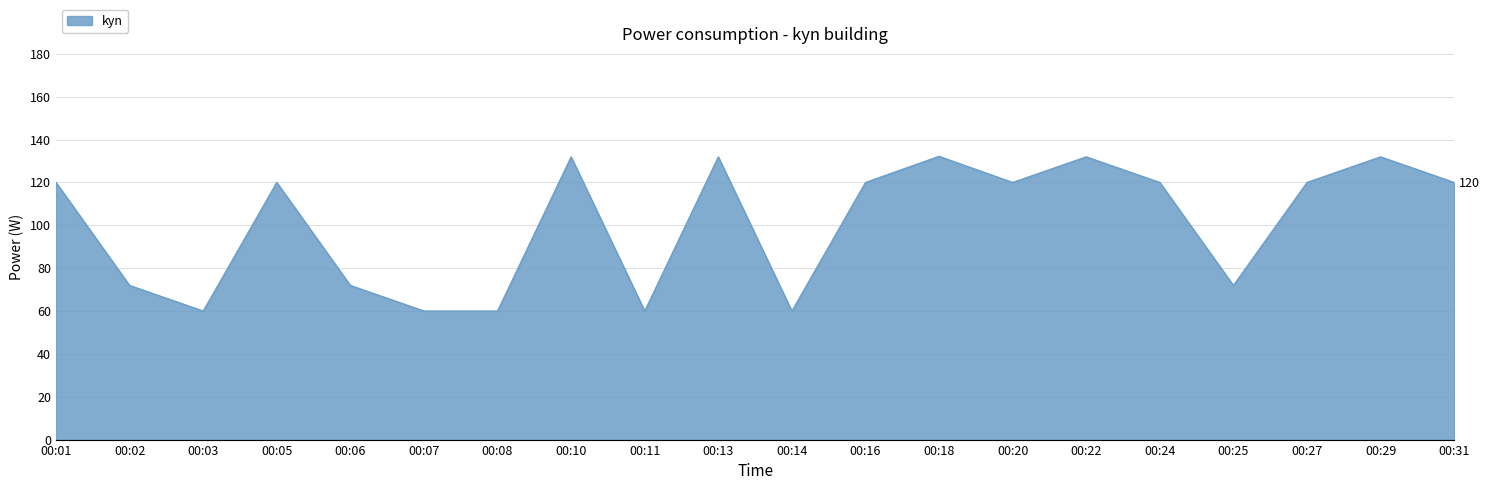

What is the difference between the maximum and minimum values?

72.2